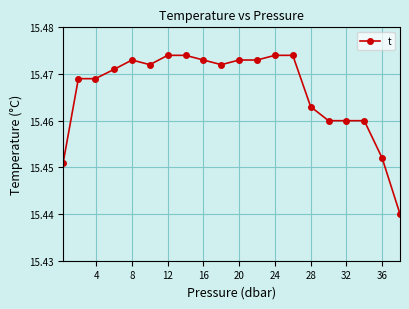

What is the sum of all values?

309.3